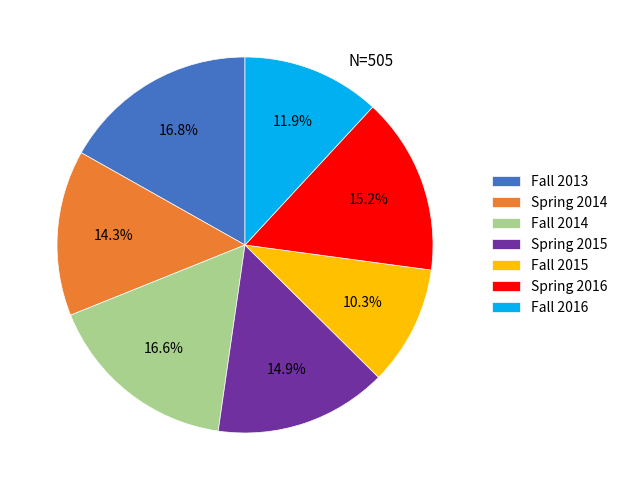

Is there any slice that represents more than half of the pie?

No